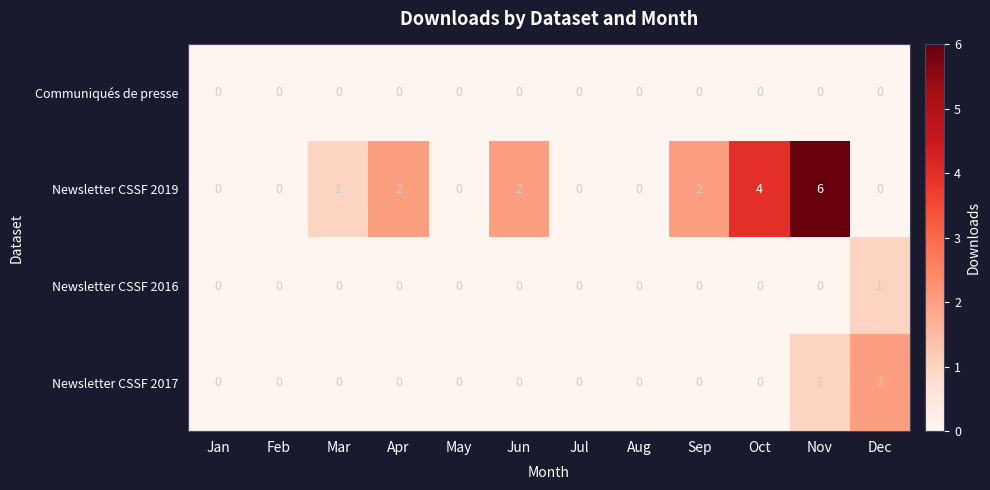

What is the sum of the Newsletter CSSF 2019 values at Oct and Dec?

4